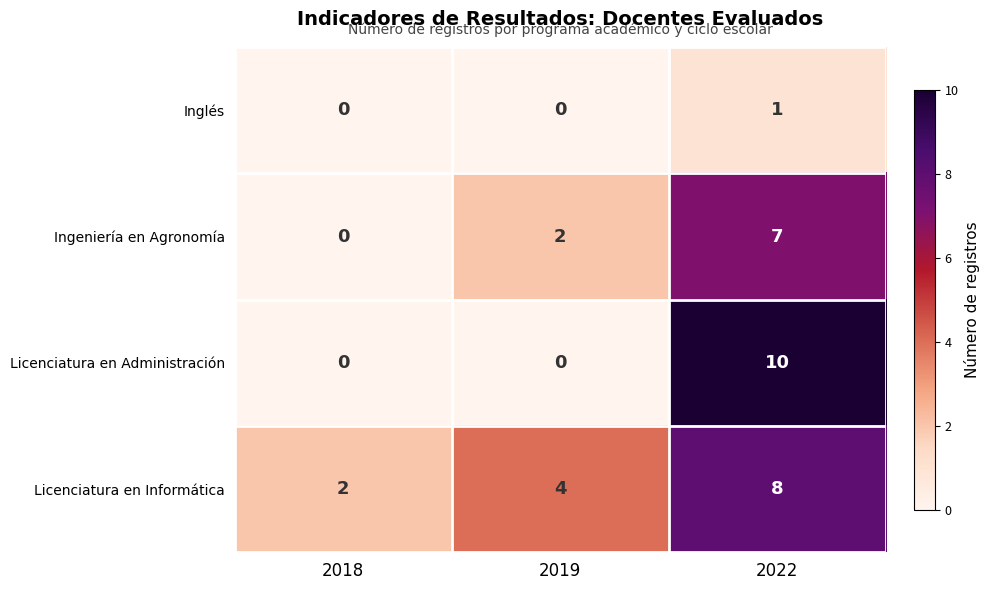

What is the total value across all series at 2022?

26